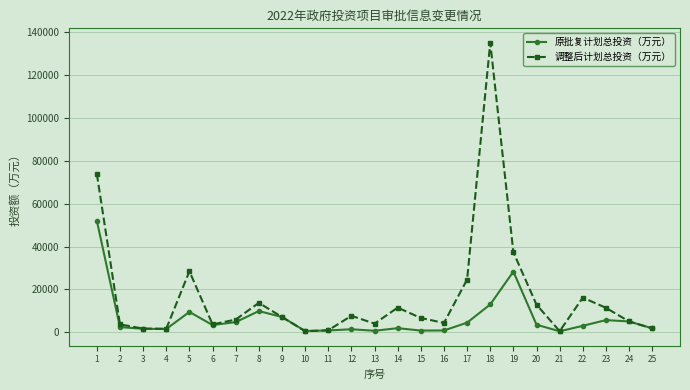

What is the value of the 原批复计划总投资（万元） point at the 8th from the left?

9903.8